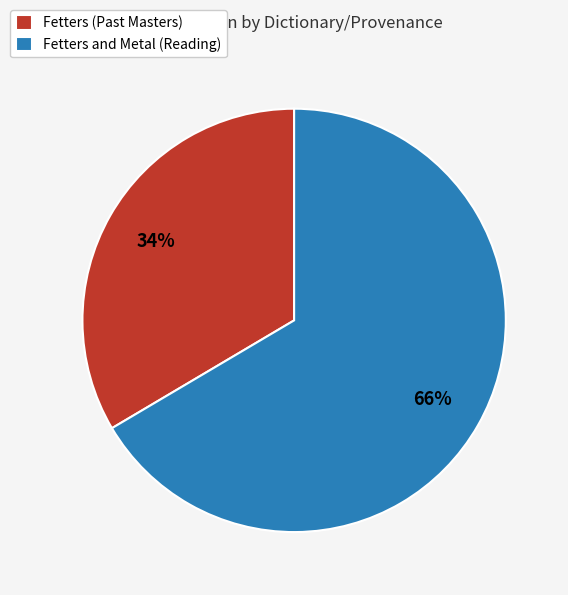

To the nearest percent, what is the combined percentage of Fetters (Past Masters) and Fetters and Metal (Reading)?

100%